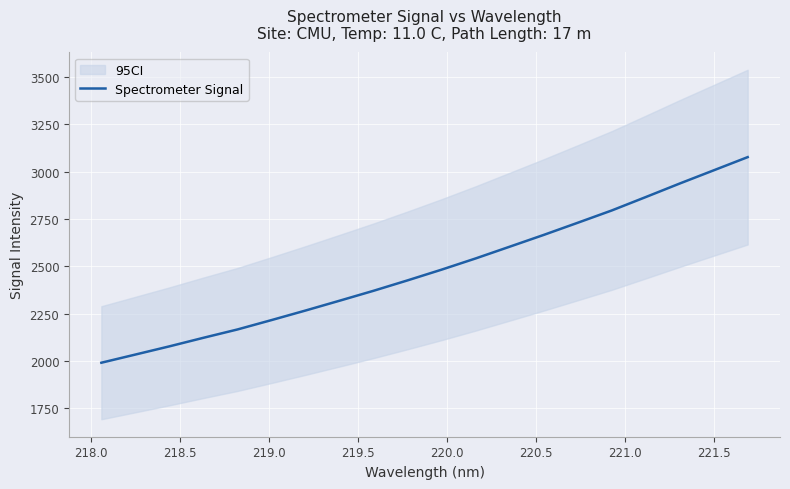

What is the lowest value of the Spectrometer Signal series?

1990.9